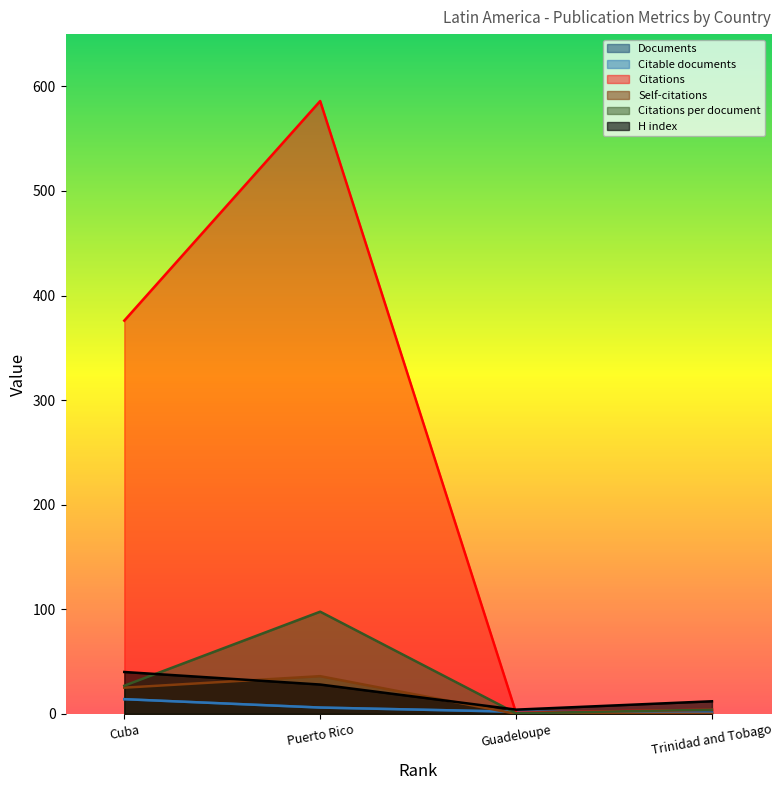

True or false: H index and Citable documents intersect in this chart.

False